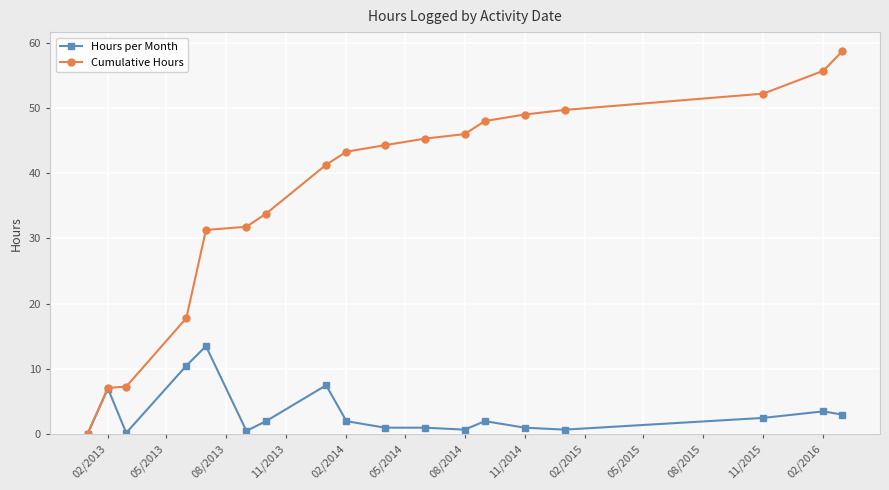

Which series has the largest range (max minus min)?

Cumulative Hours